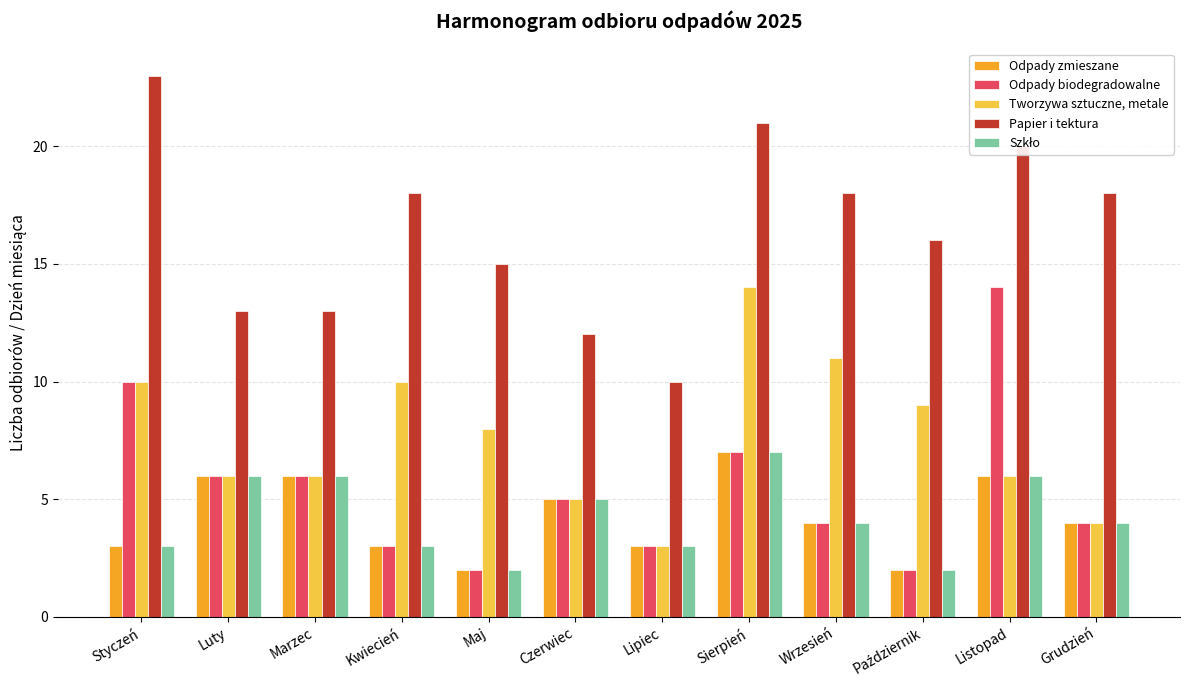

Between Styczeń and Marzec, which series saw the biggest shift?

Papier i tektura